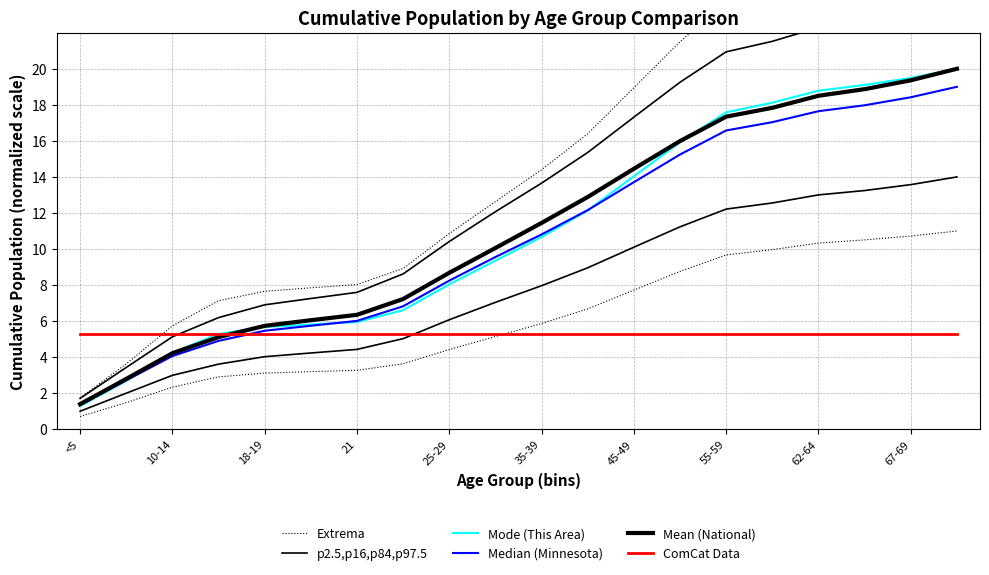

Which series has the widest spread of values?

Mode (This Area)